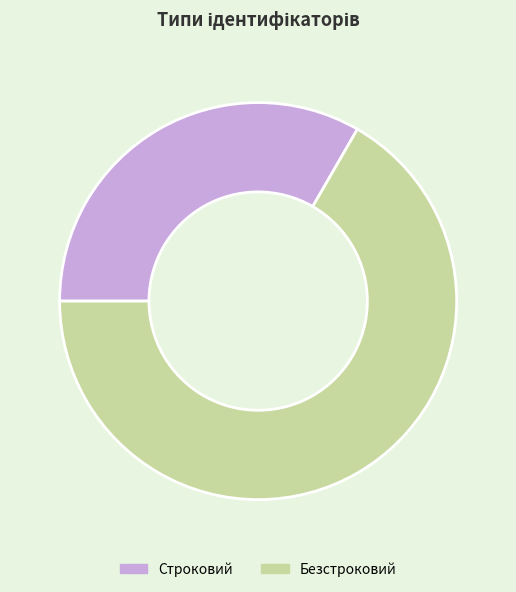

Which slice is the smallest?

Строковий